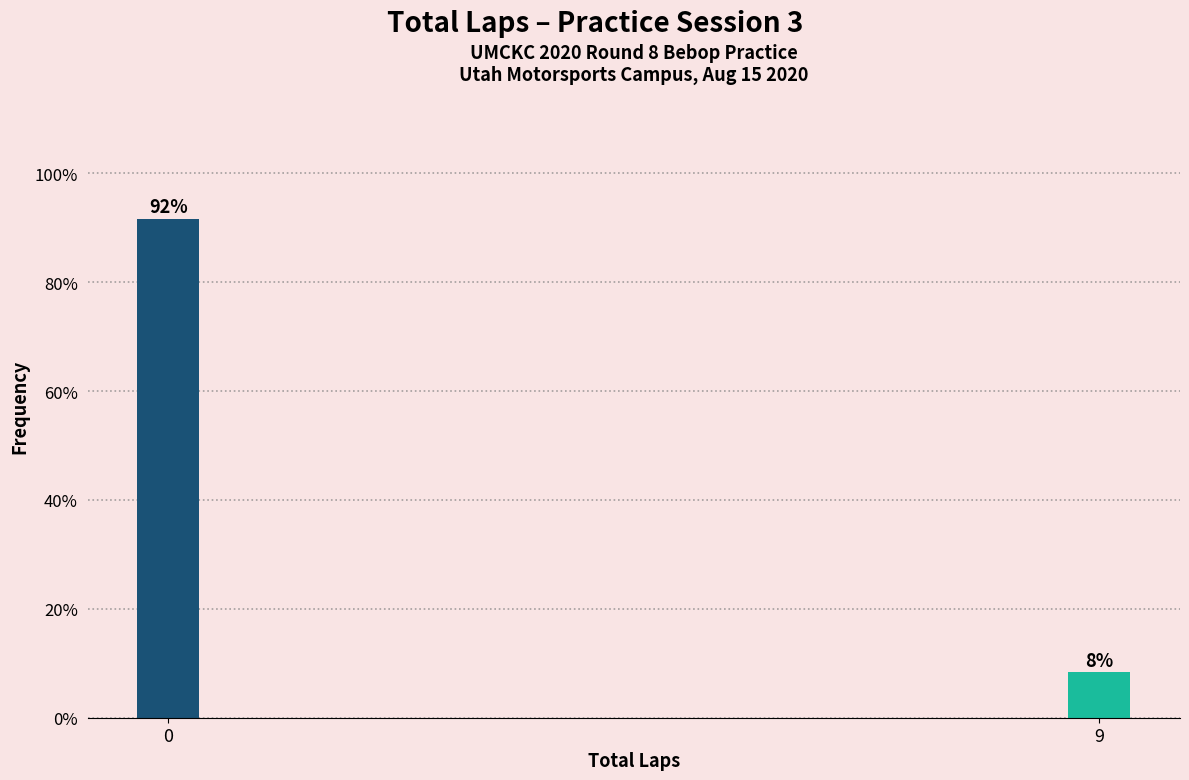

At which label is the value closest to 49?

9